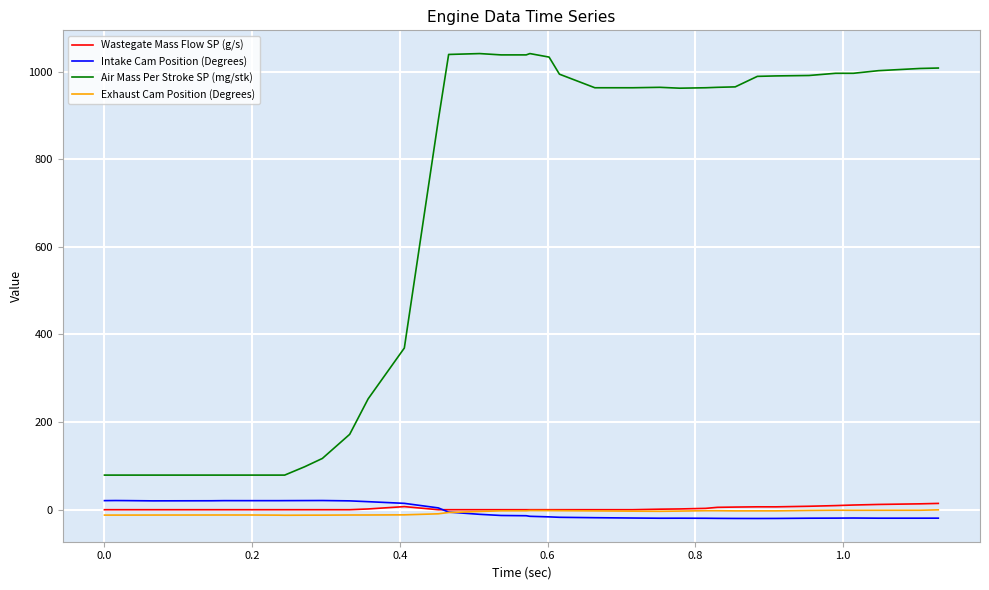

True or false: Air Mass Per Stroke SP (mg/stk) and Intake Cam Position (Degrees) intersect in this chart.

False